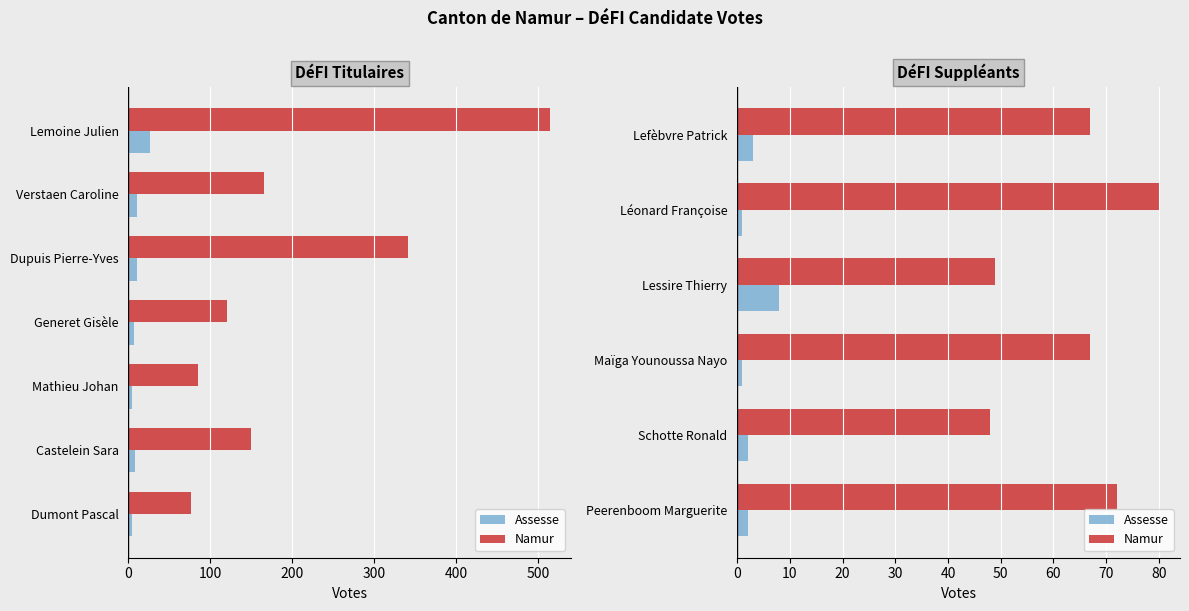

At how many categories does at least one series exceed 20?

6